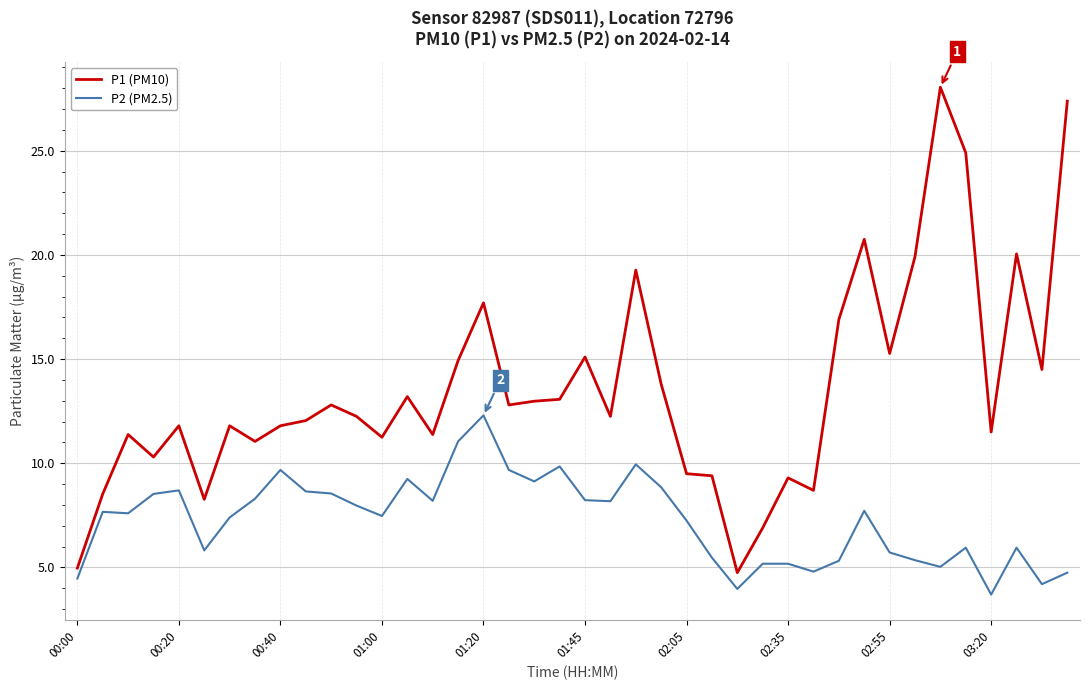

What is the highest value of the P1 (PM10) series?

28.1